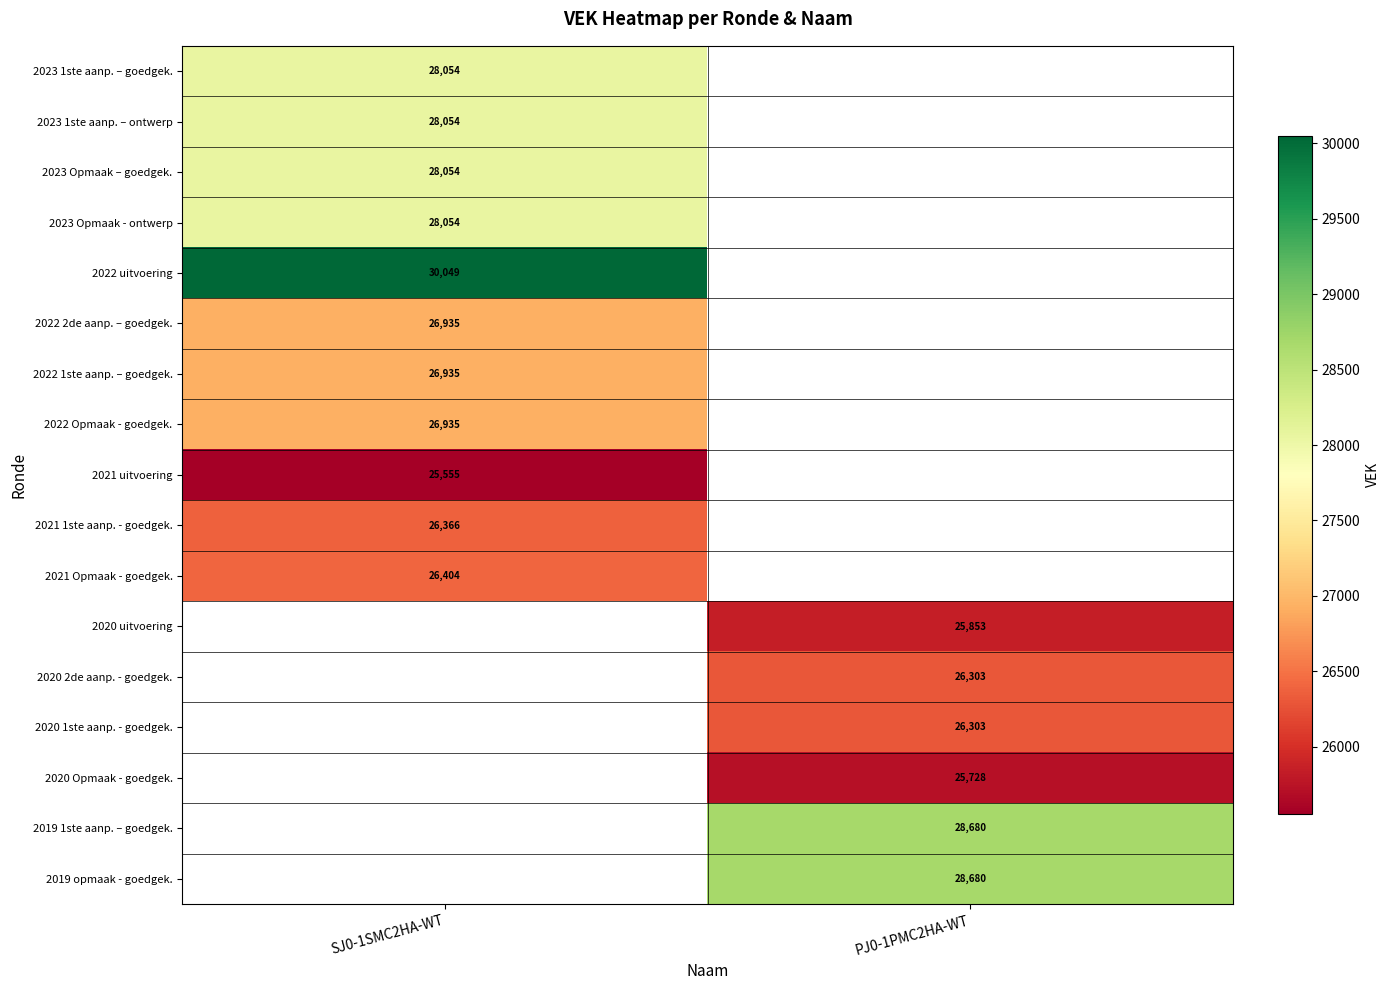

Is the value of 2021 uitvoering at SJ0-1SMC2HA-WT greater than the value of 2023 Opmaak - ontwerp at SJ0-1SMC2HA-WT?

No